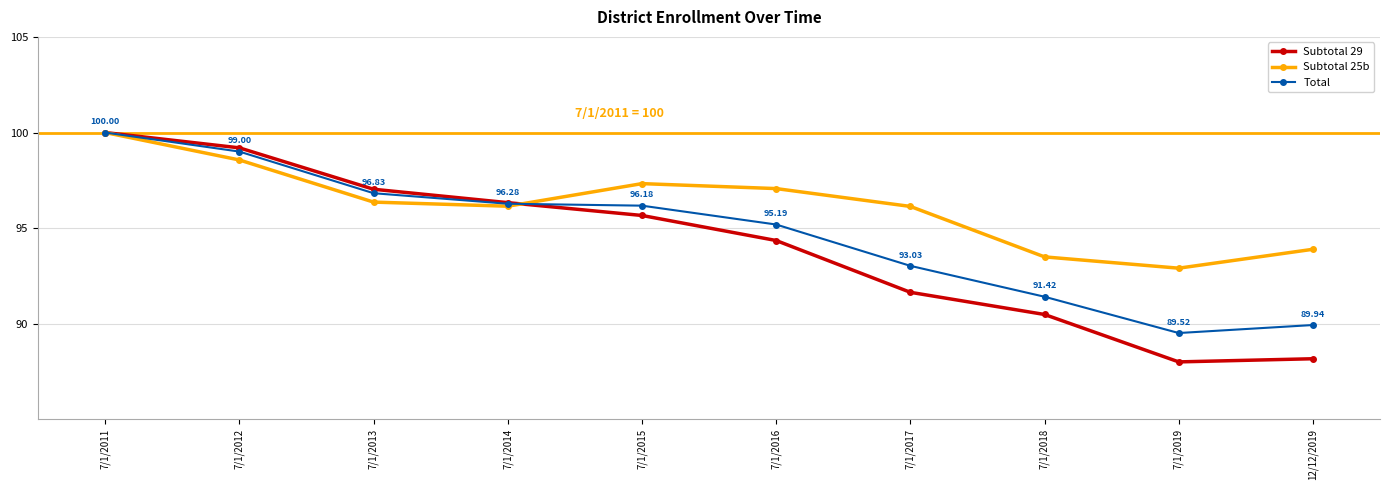

Where does the Subtotal 25b series first go above 96?

7/1/2011